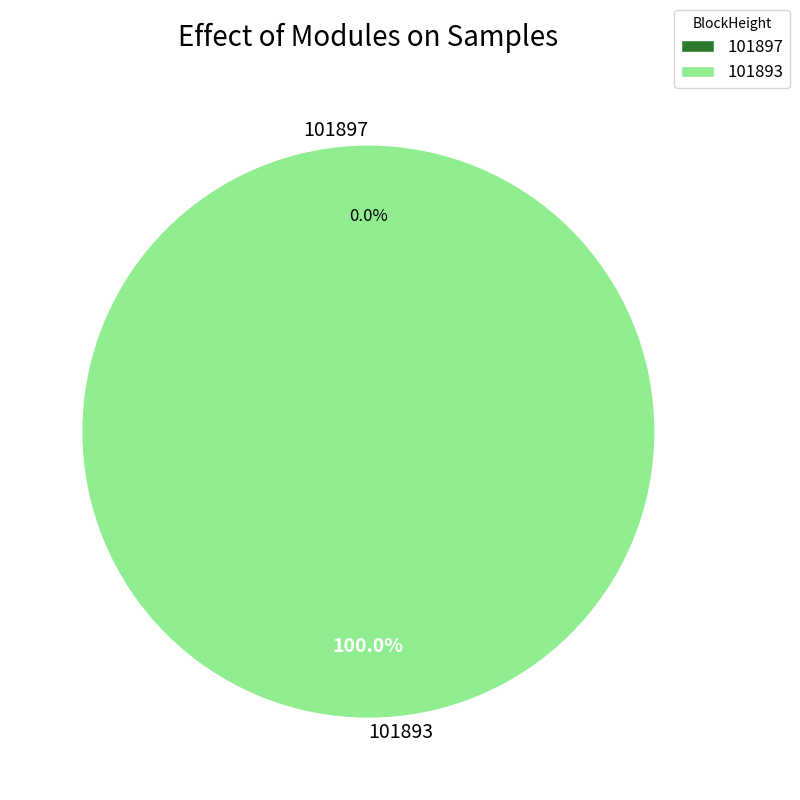

To the nearest percent, what portion does 101893 represent?

100%